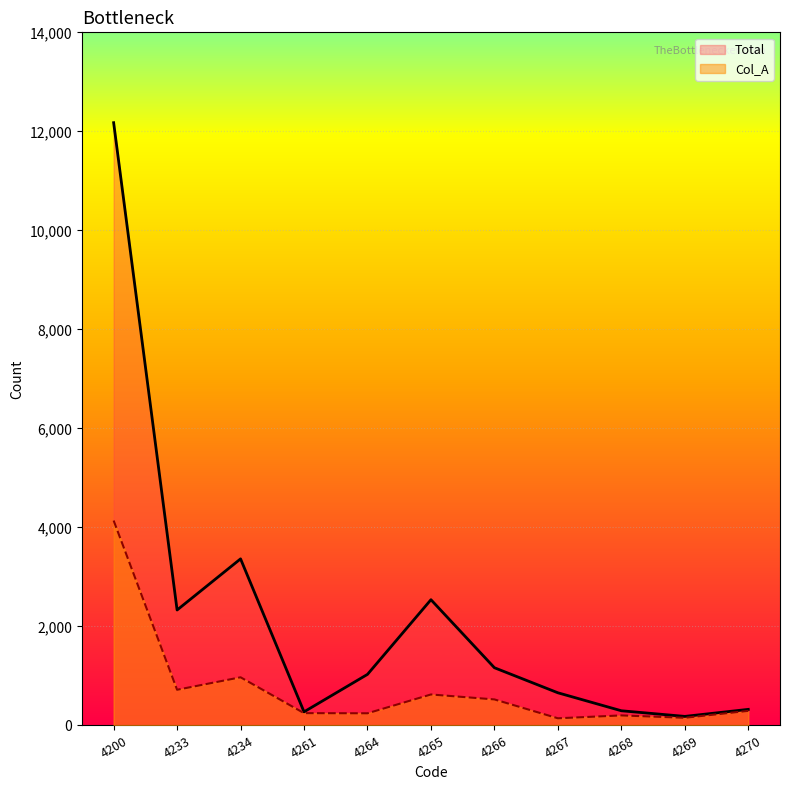

Reading left to right, list all the values displayed in this chart.

Total: 4200=12175	4233=2332	4234=3365	4261=275	4264=1032	4265=2540	4266=1166	4267=660	4268=297	4269=183	4270=325
Col_A: 4200=4139	4233=721	4234=973	4261=249	4264=246	4265=626	4266=526	4267=145	4268=203	4269=155	4270=295